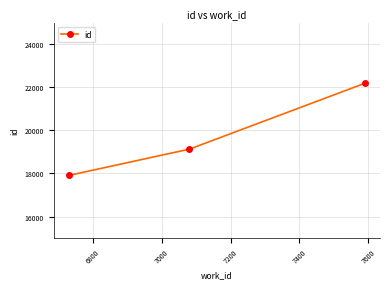

Reading left to right, extract all data points from this chart.

17906	19127	22189